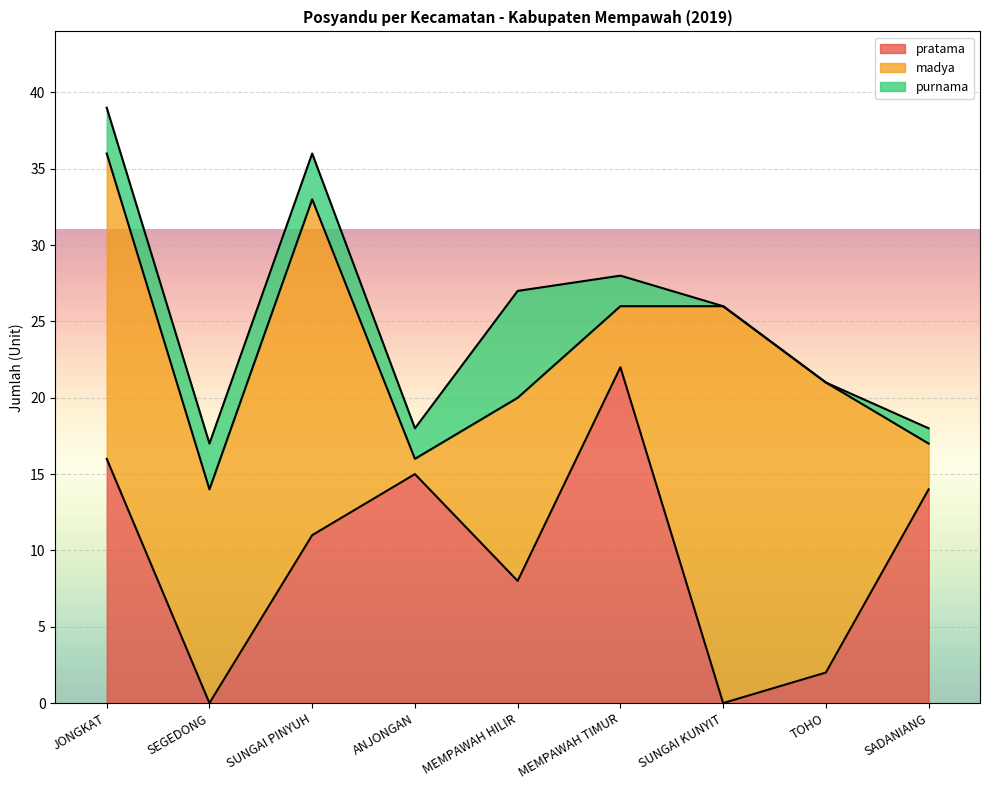

List the series in order of their peak value, lowest first.

purnama, pratama, madya